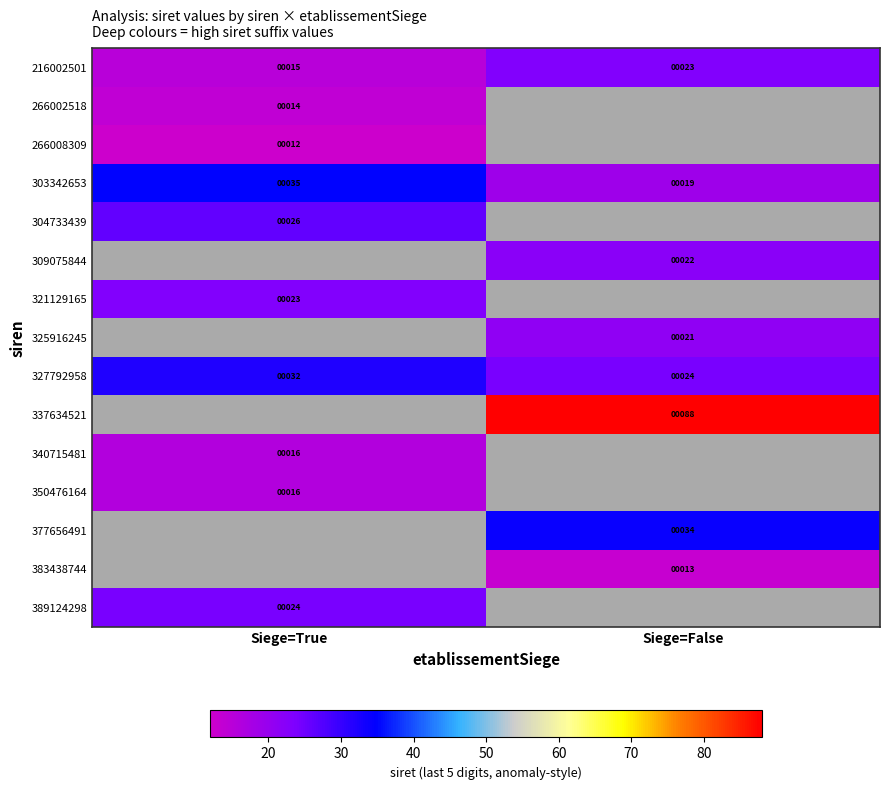

What is the approximate value of 216002501 at Siege=True?

15